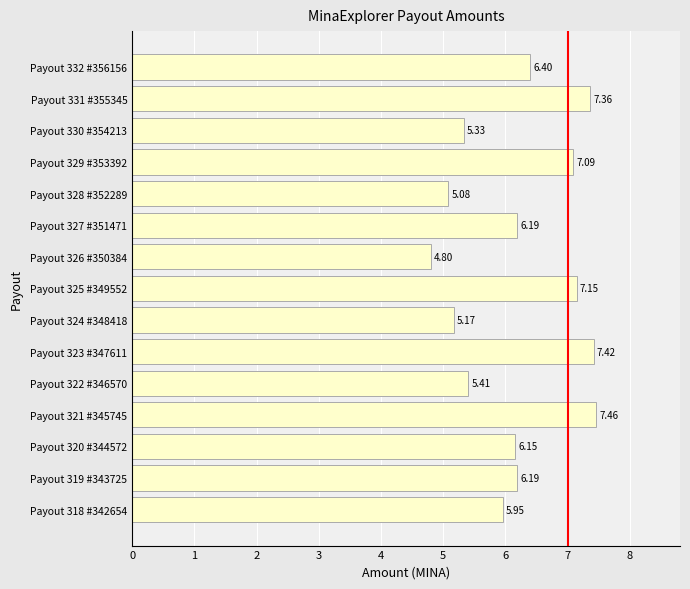

How many bars are there in total?

15